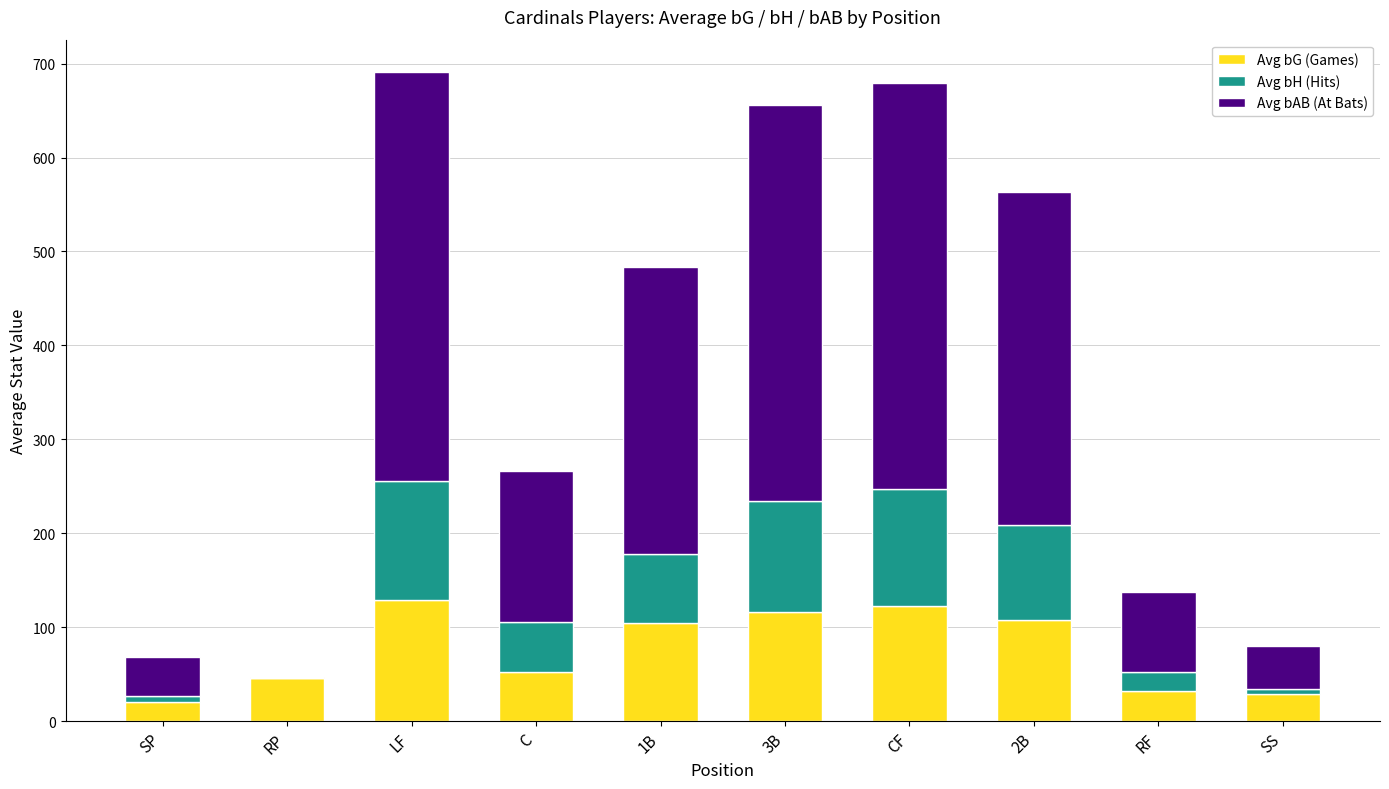

What is the sum of all Avg bG (Games) values?

759